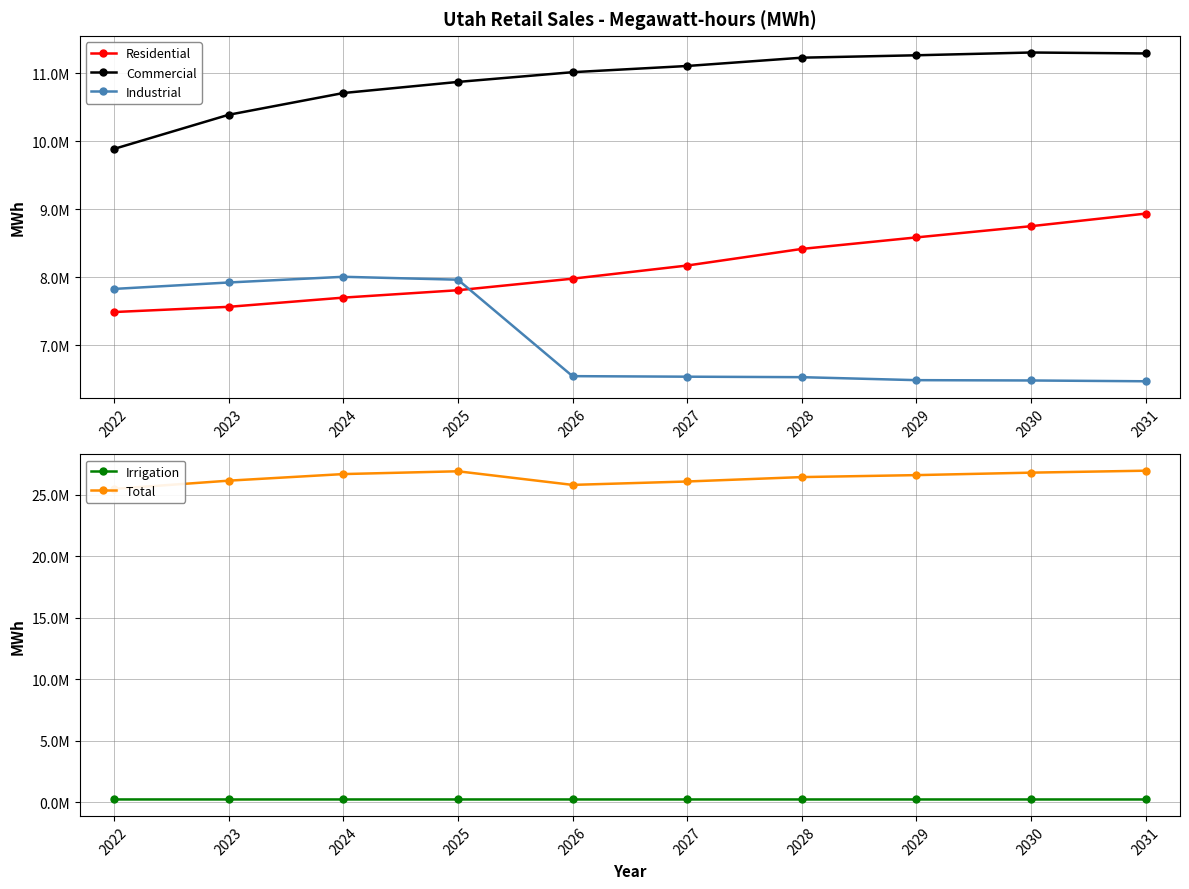

The Residential series shows 7807461.0 at 2025. True or false?

True